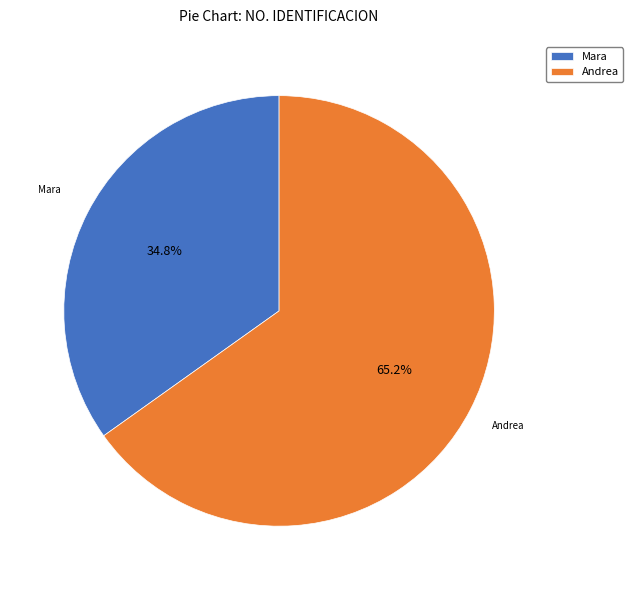

Rank the categories by value from highest to lowest.

Andrea, Mara